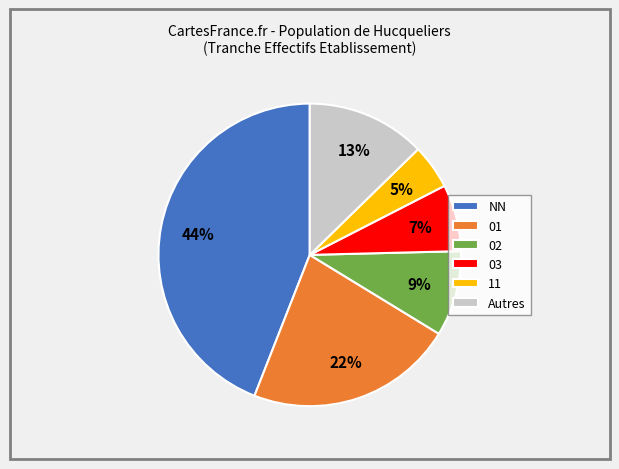

Is it true that 02 is 1% of the pie?

False